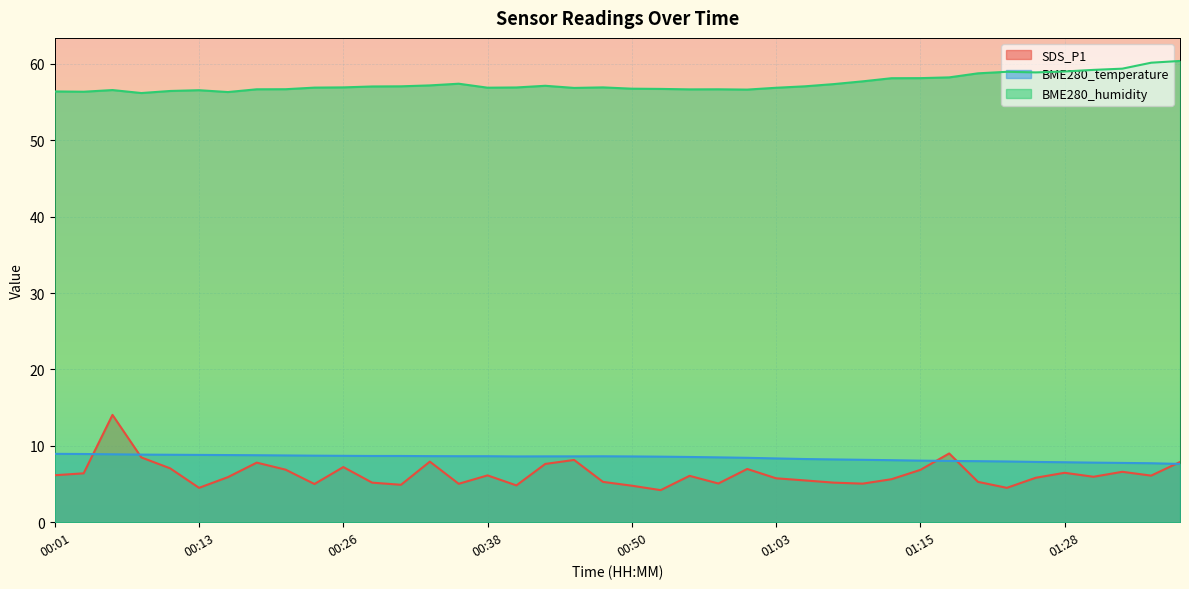

Does the chart display data point markers on the line(s)?

No